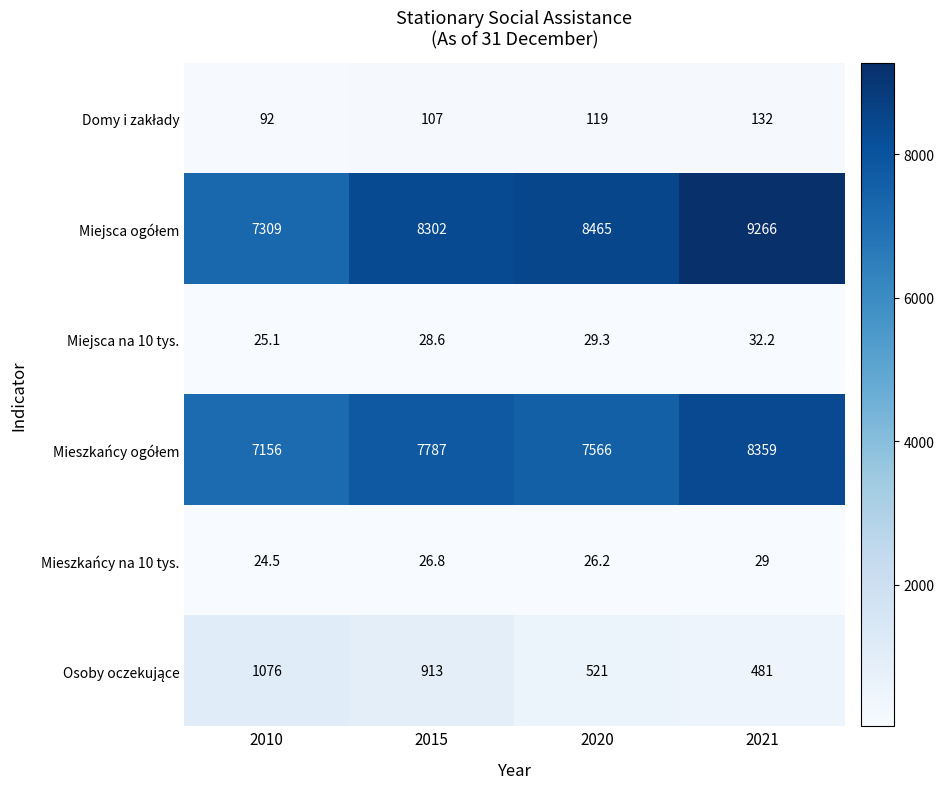

At which label does Mieszkańcy na 10 tys. first exceed 26?

2015